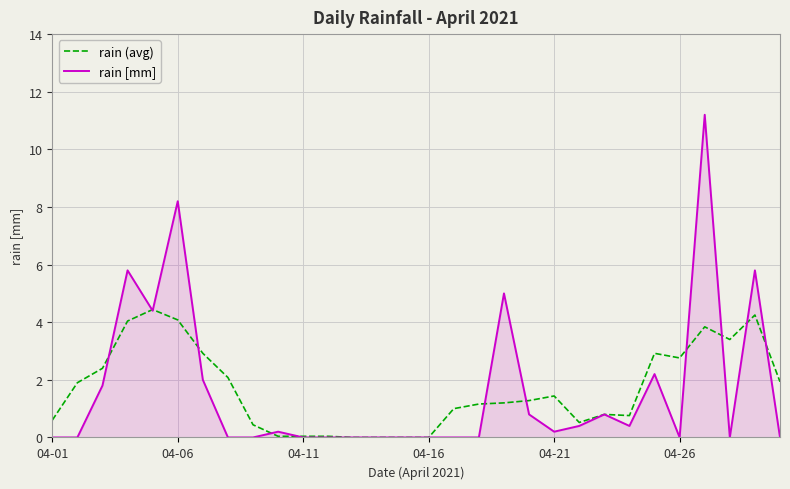

True or false: rain (avg) has more than 2 interior local peaks.

True